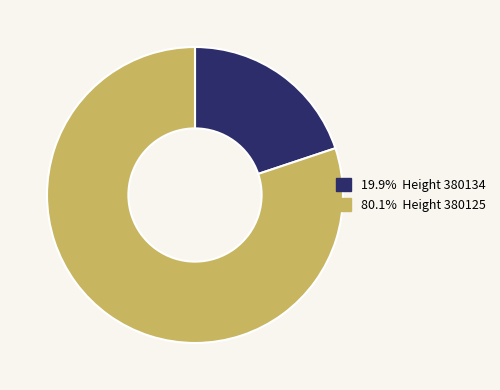

Approximately how many times larger is the value at 80.1% Height 380125 compared to 19.9% Height 380134?

4.0